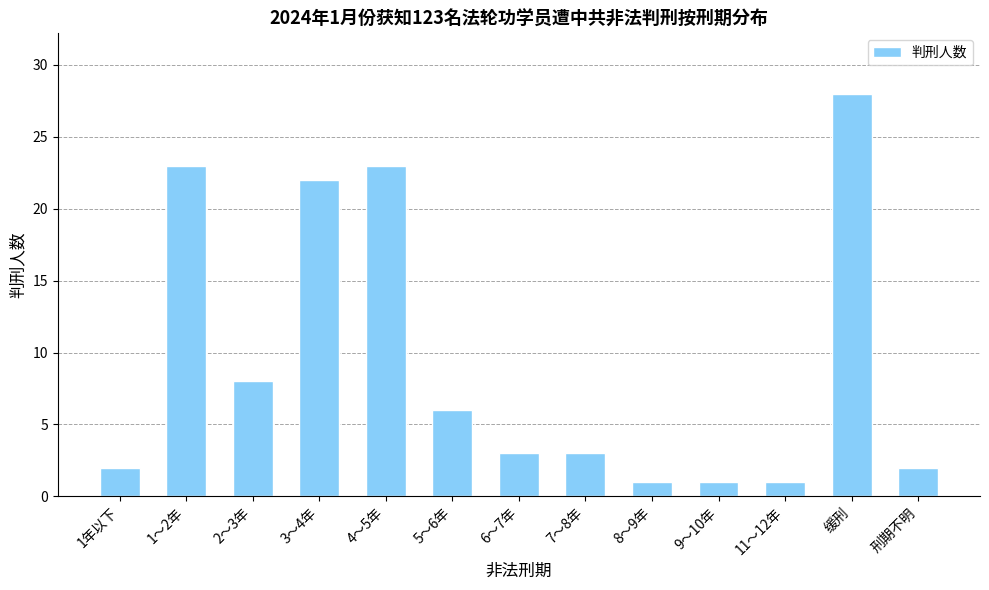

How many bars are there in total?

13